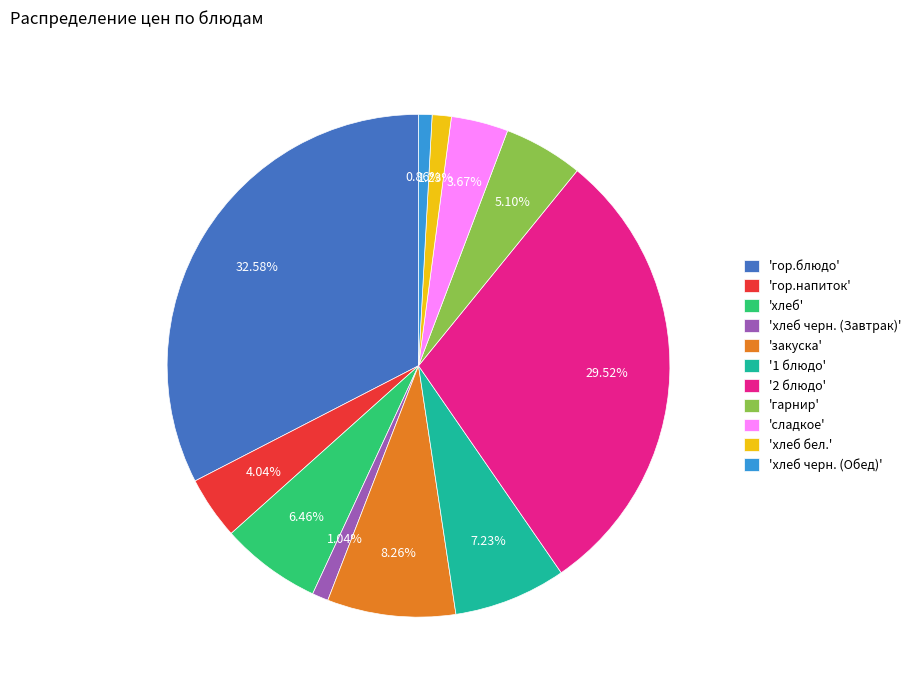

Is there any slice that represents more than half of the pie?

No